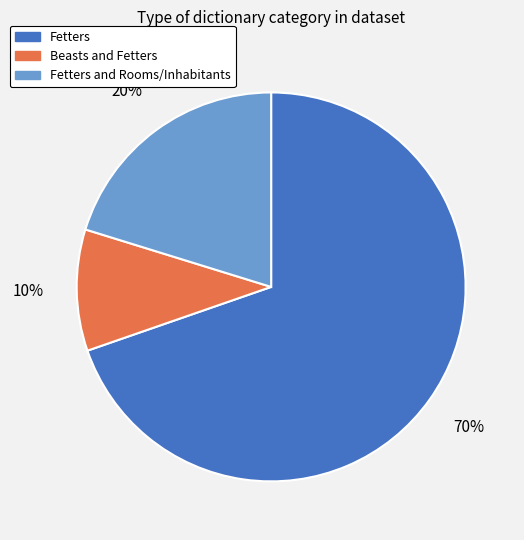

To the nearest percent, what is the average slice percentage?

33%